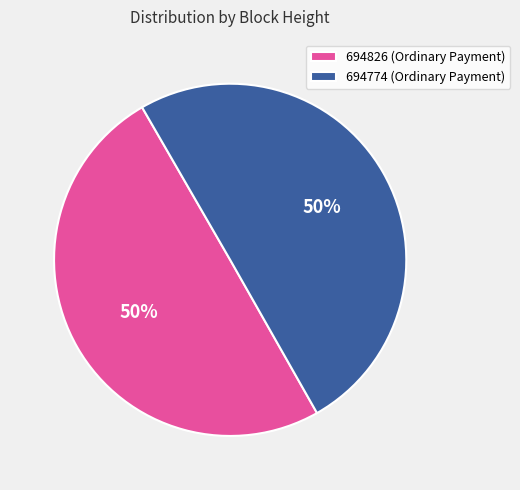

What is the ratio of the value at 694774 (Ordinary Payment) to the value at 694826 (Ordinary Payment)?

1.0